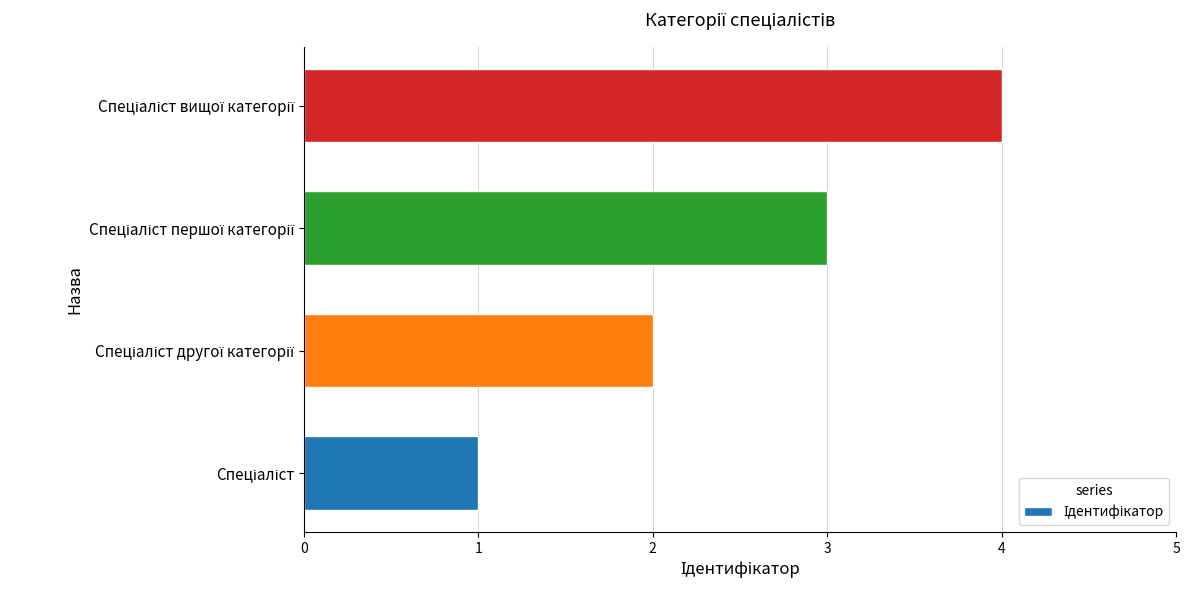

What is the greatest value displayed?

4